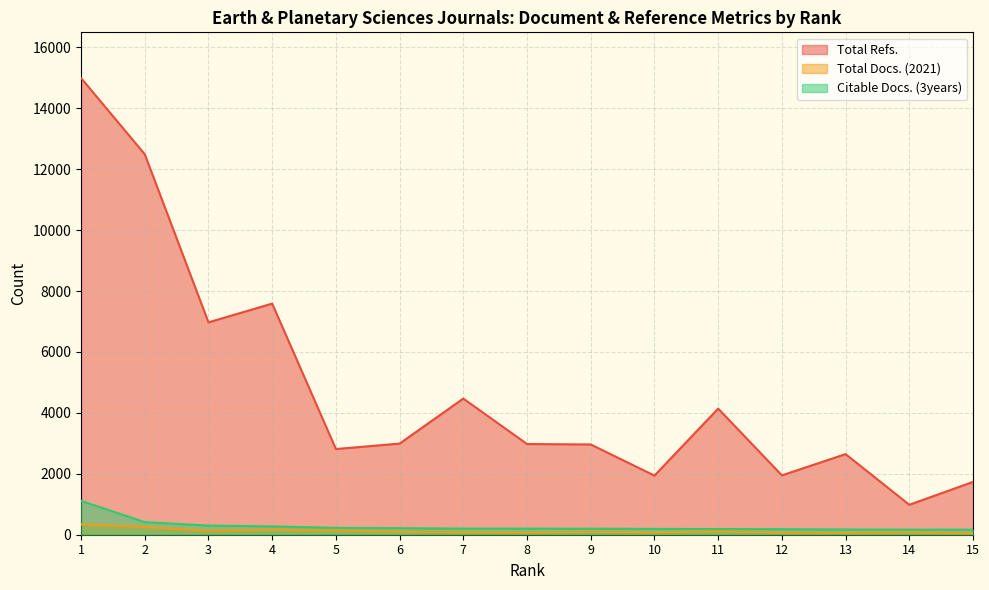

True or false: Total Refs. and Citable Docs. (3years) cross at least once.

False